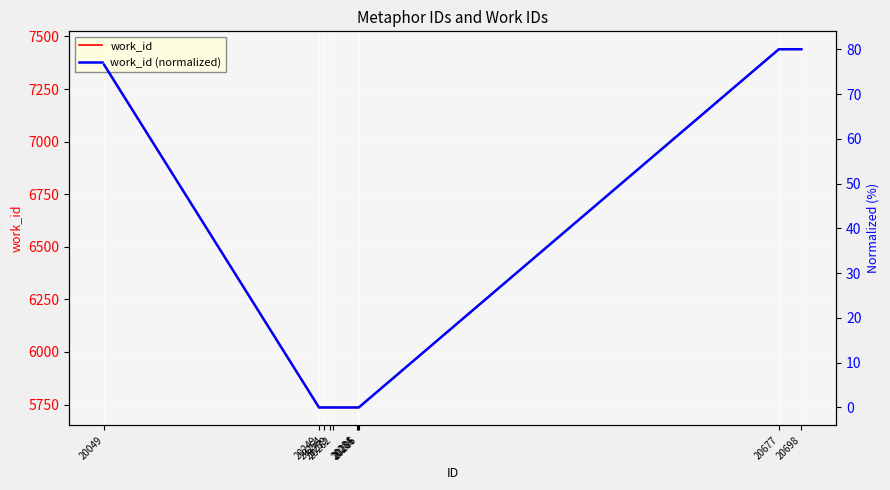

At which category does the chart reach its peak across all series?

20677